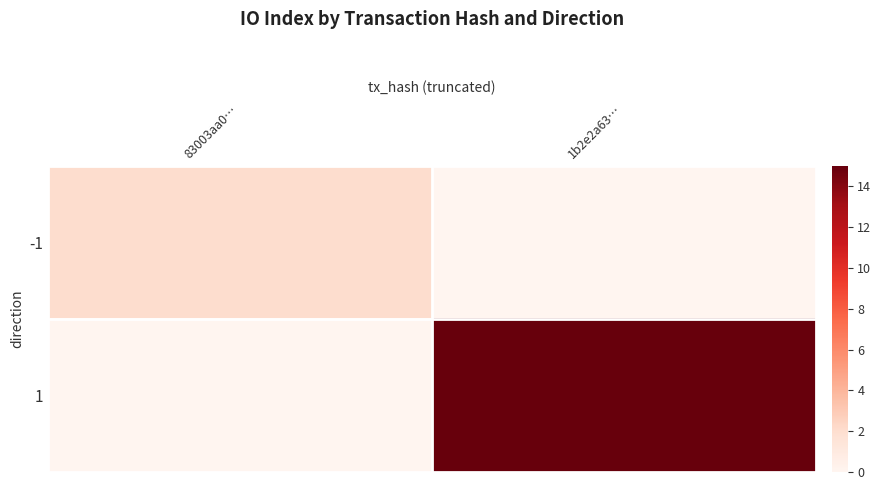

Which label corresponds to the largest value in the chart?

1b2e2a63…